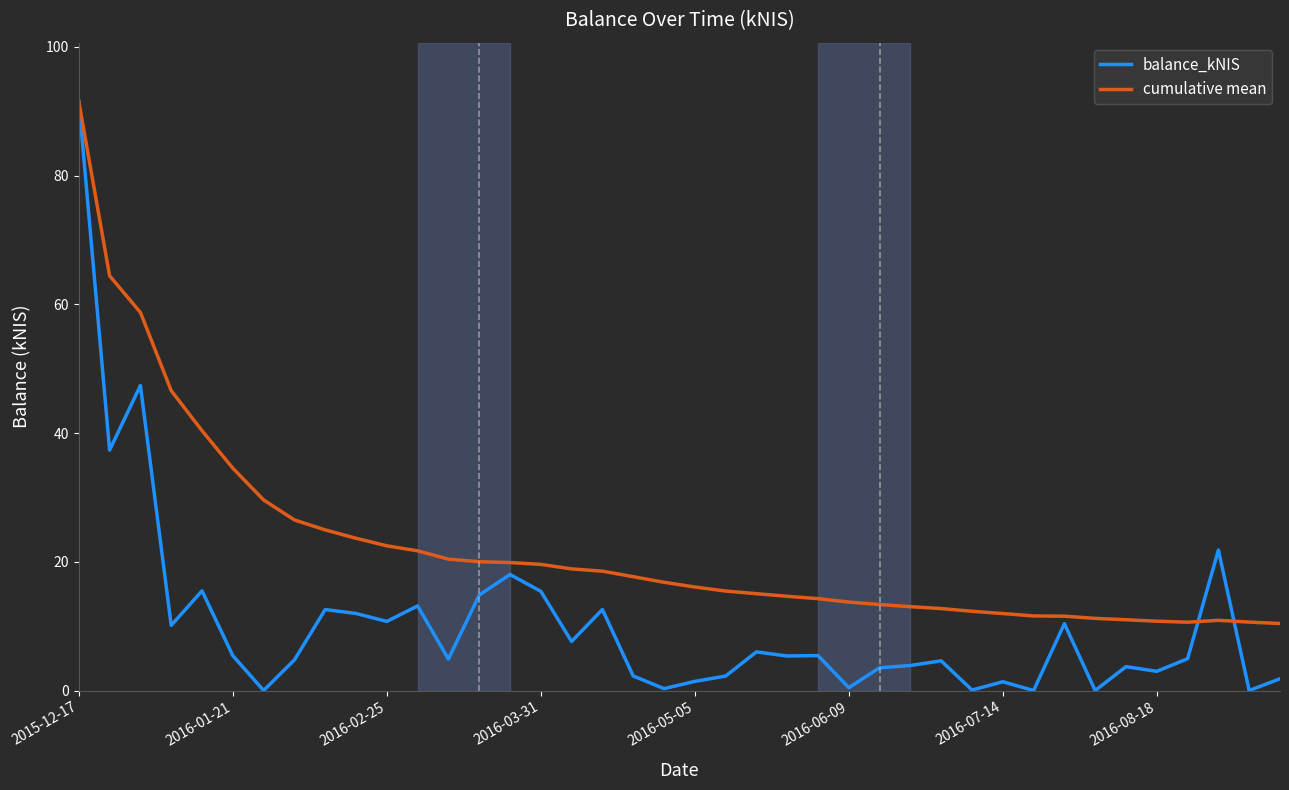

What is the maximum value shown in the chart?

91.5